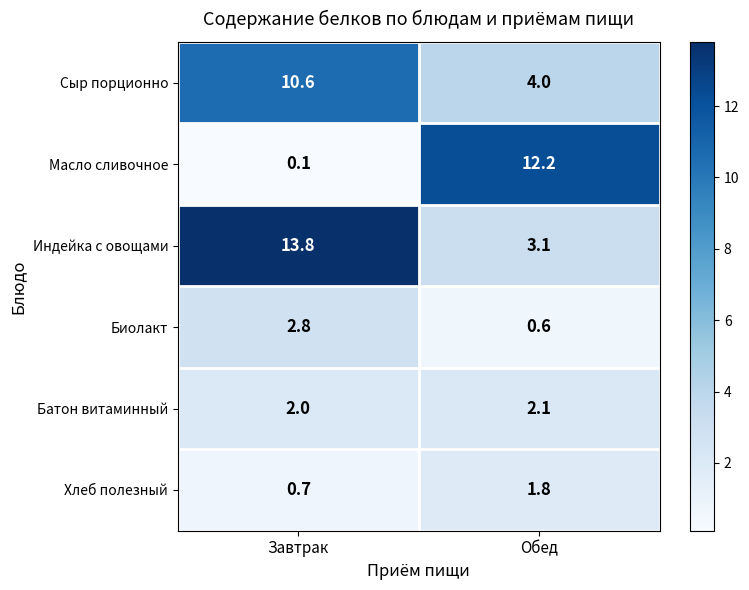

The Сыр порционно series shows 5.6 at Обед. True or false?

False